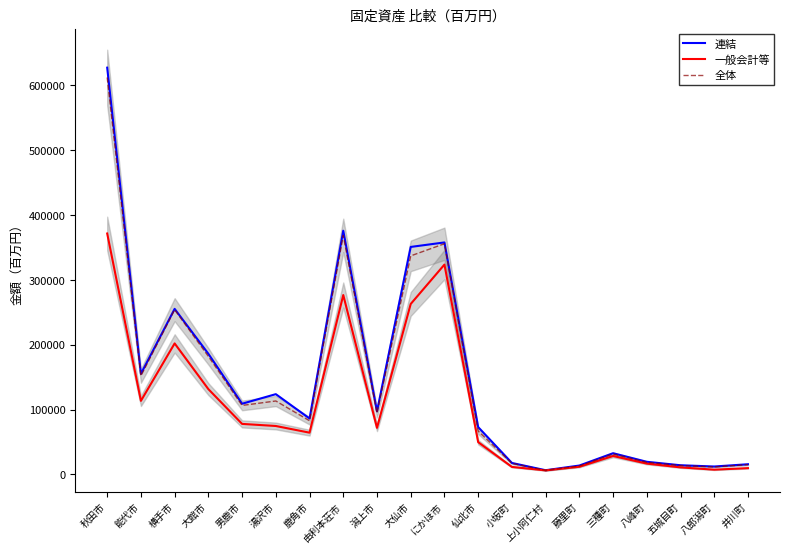

True or false: 一般会計等 has more than 2 points higher than both neighbors.

True